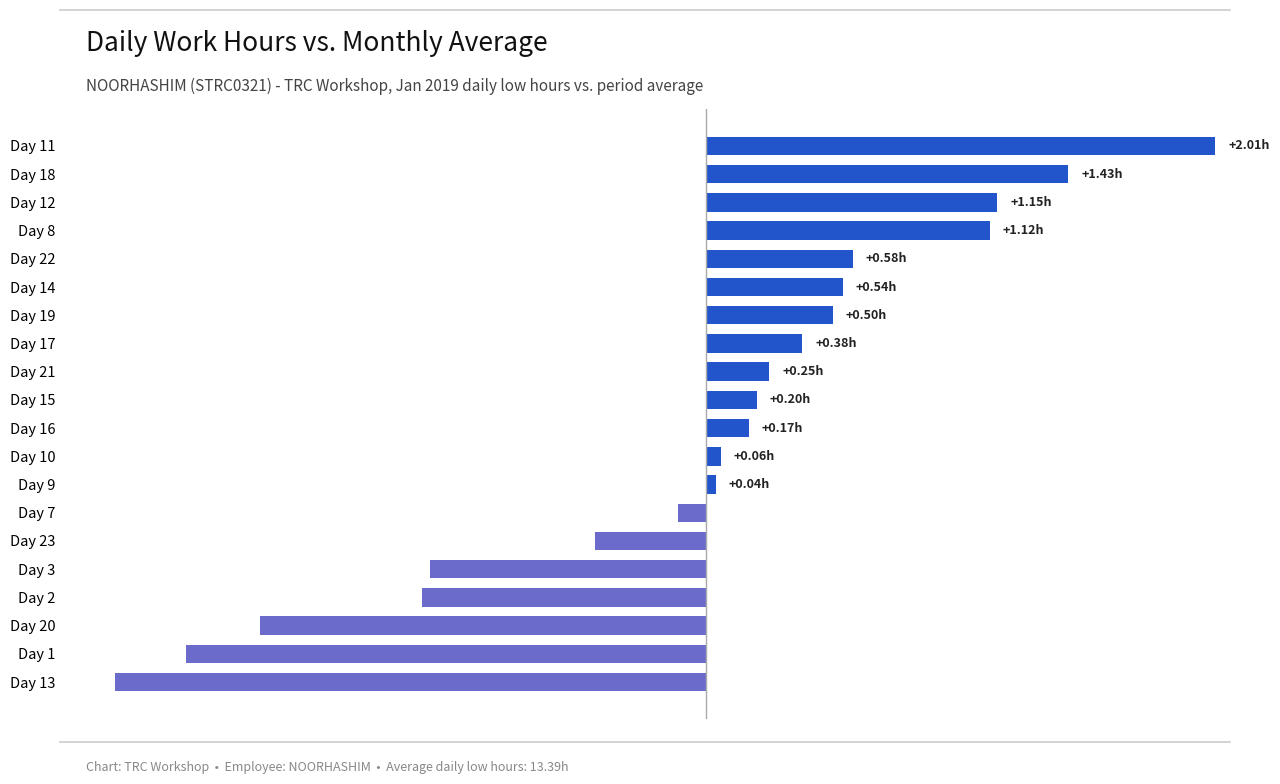

At which category does the chart reach its peak across all series?

Day 11